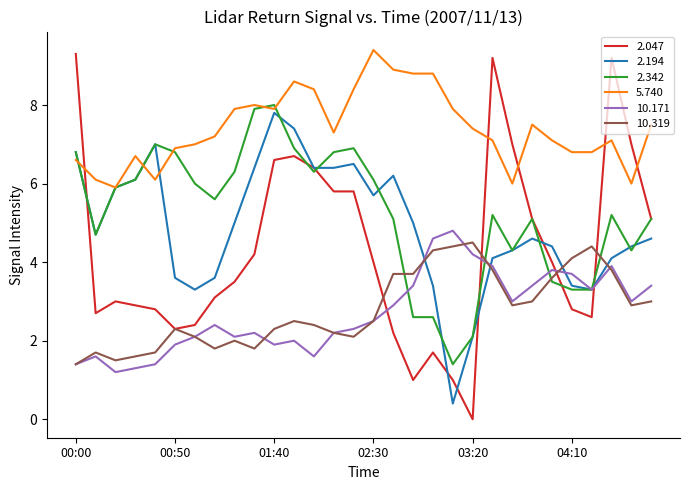

Which series has the largest total across all categories?

5.740